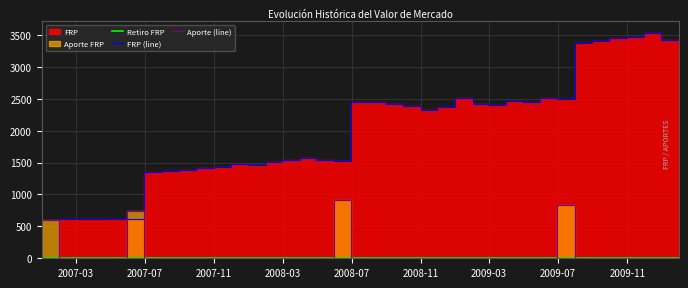

True or false: Retiro FRP and Aporte (line) intersect in this chart.

False